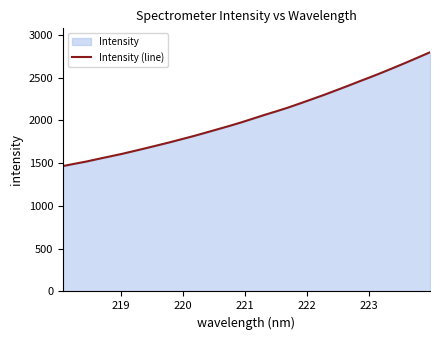

What is the greatest value displayed?

2797.4